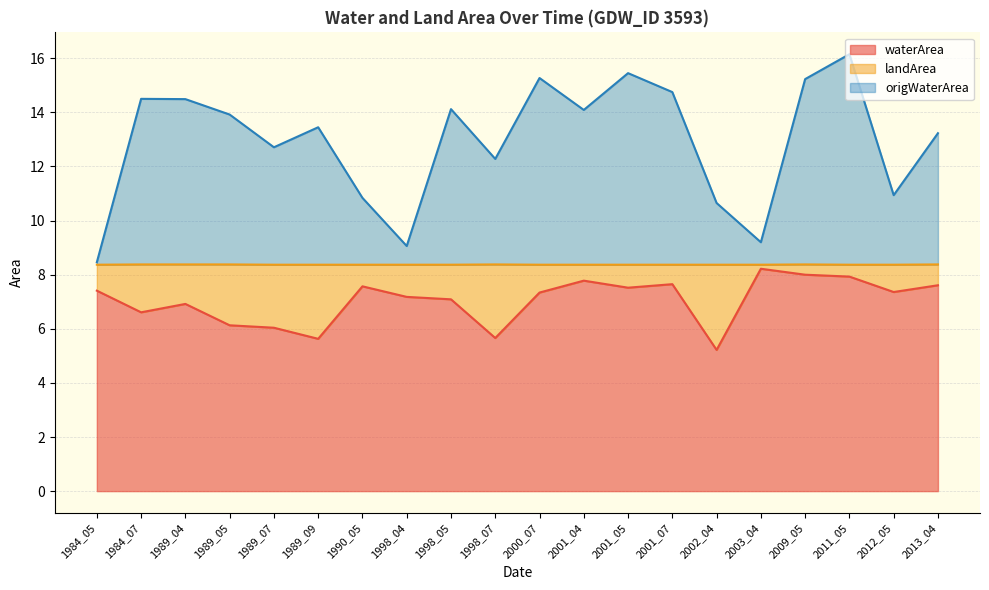

The value of waterArea at 2002_04 is 7.5. True or false?

False